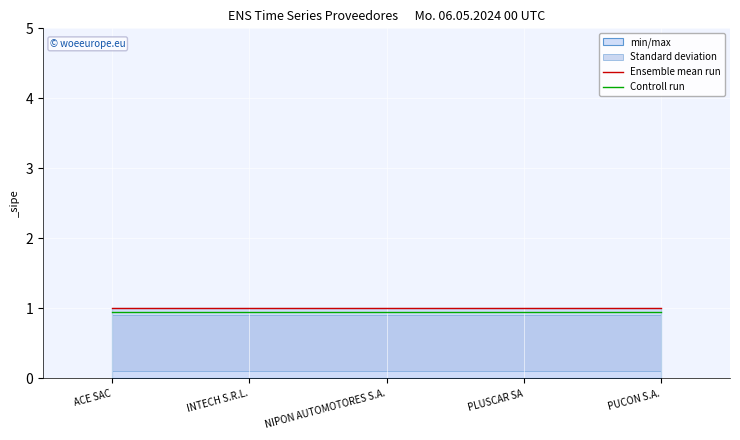

Is it true that Controll run equals 0.3 at PLUSCAR SA?

False